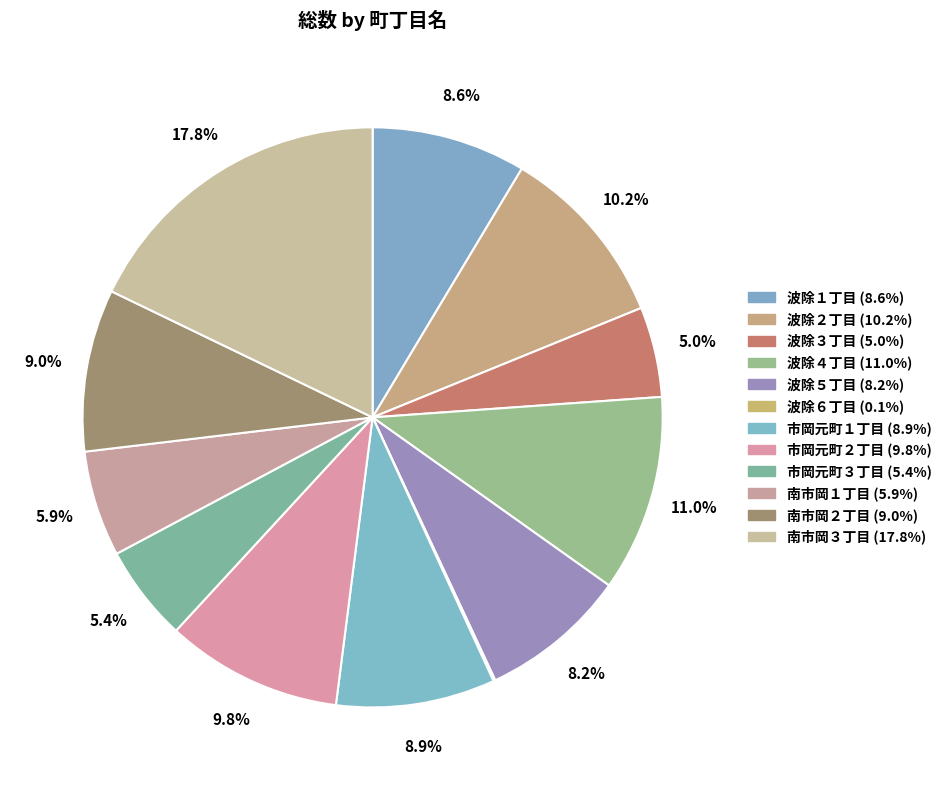

Count the number of slices in the pie.

12